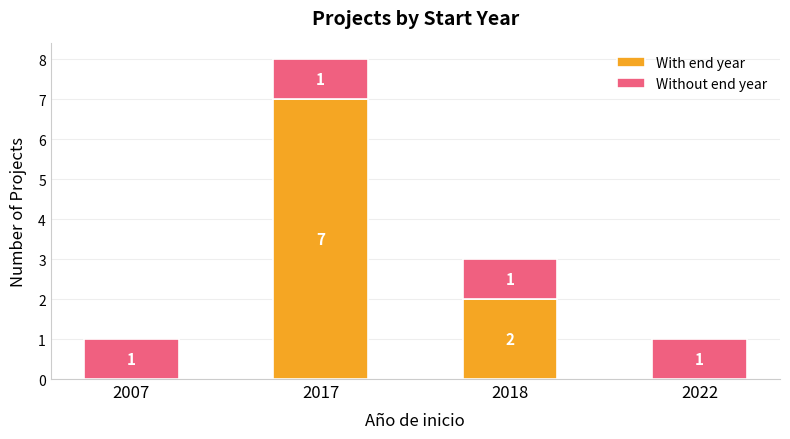

Where is With end year nearest to the value 3?

2018